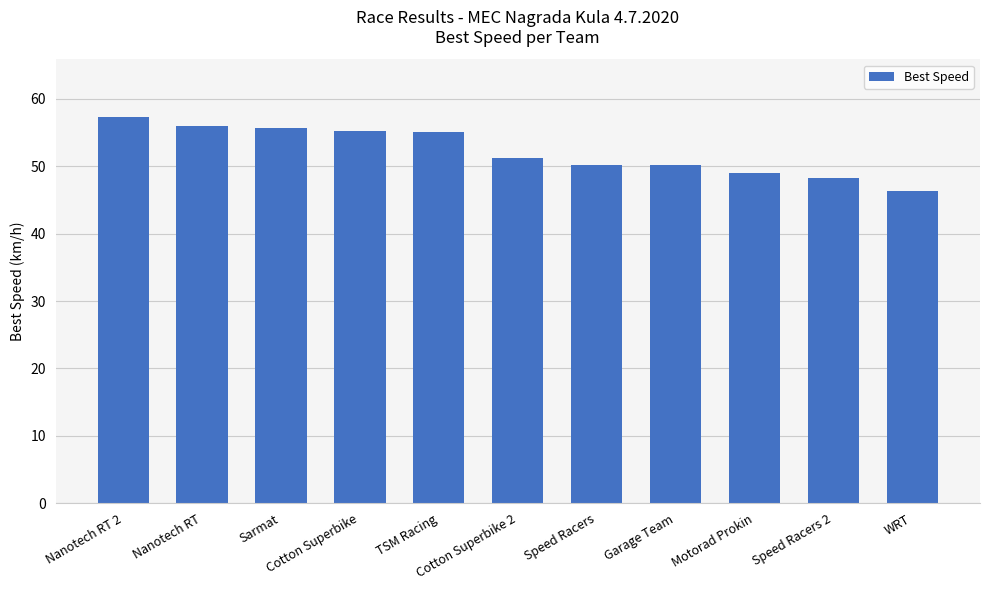

What is the value of the 7th bar from the left?

50.2